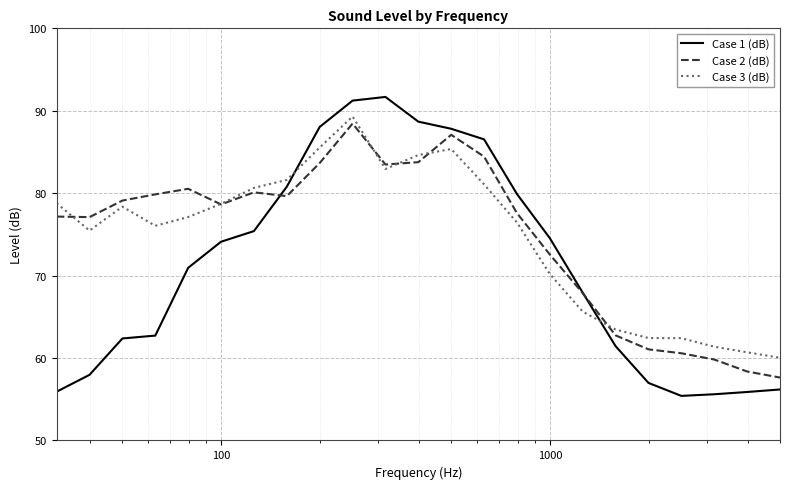

What is the lowest value of the Case 3 (dB) series?

60.0